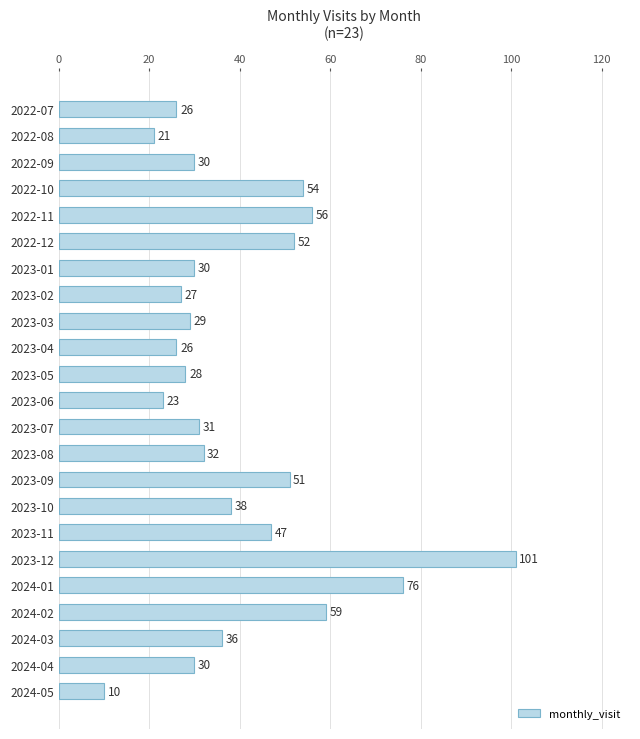

What is the change in value from 2022-09 to 2023-02?

-3